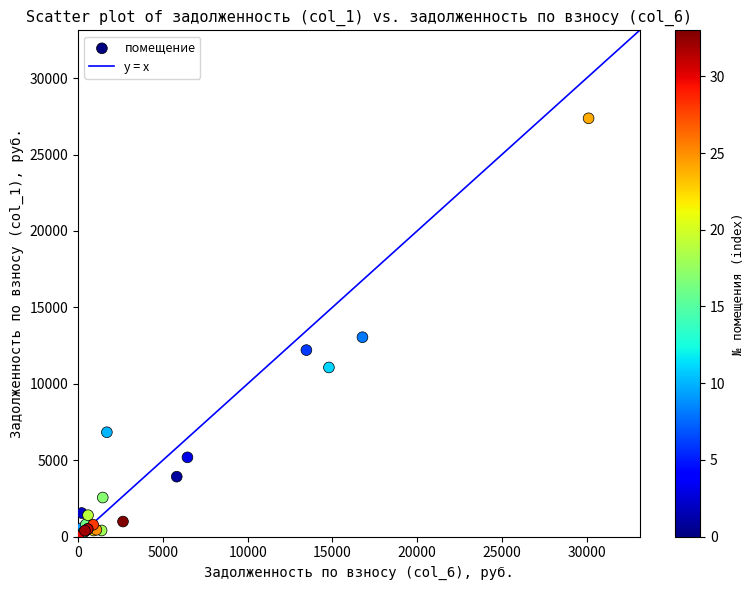

What Y value in the scatter plot is closest to 13686?

13046.9